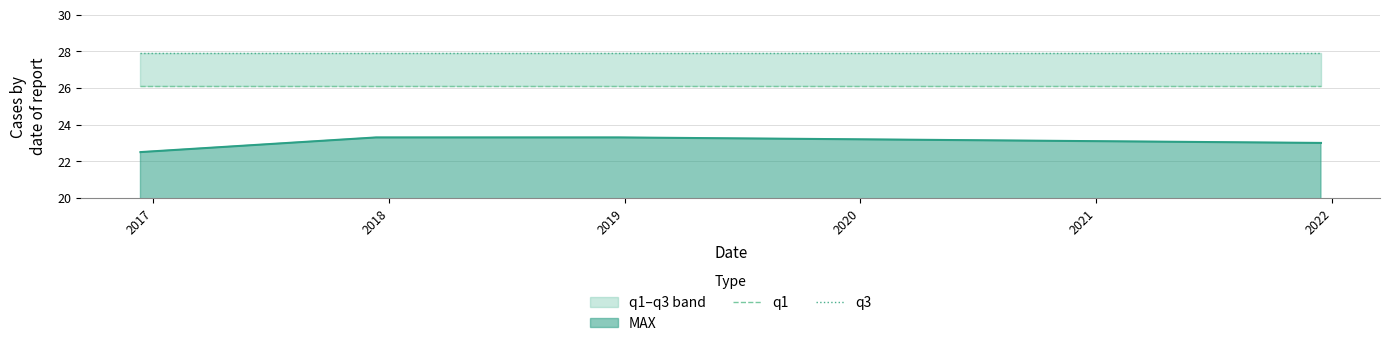

What is the maximum value for MAX?

23.3